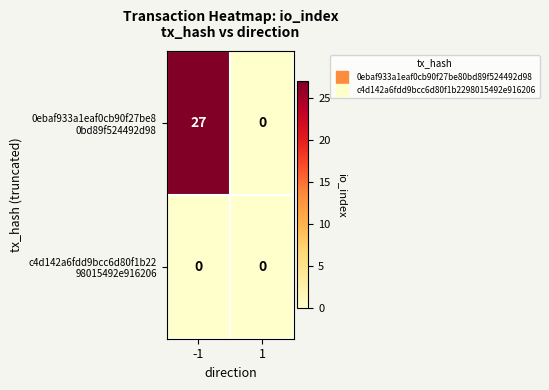

What is the difference between the highest and lowest values at -1?

27